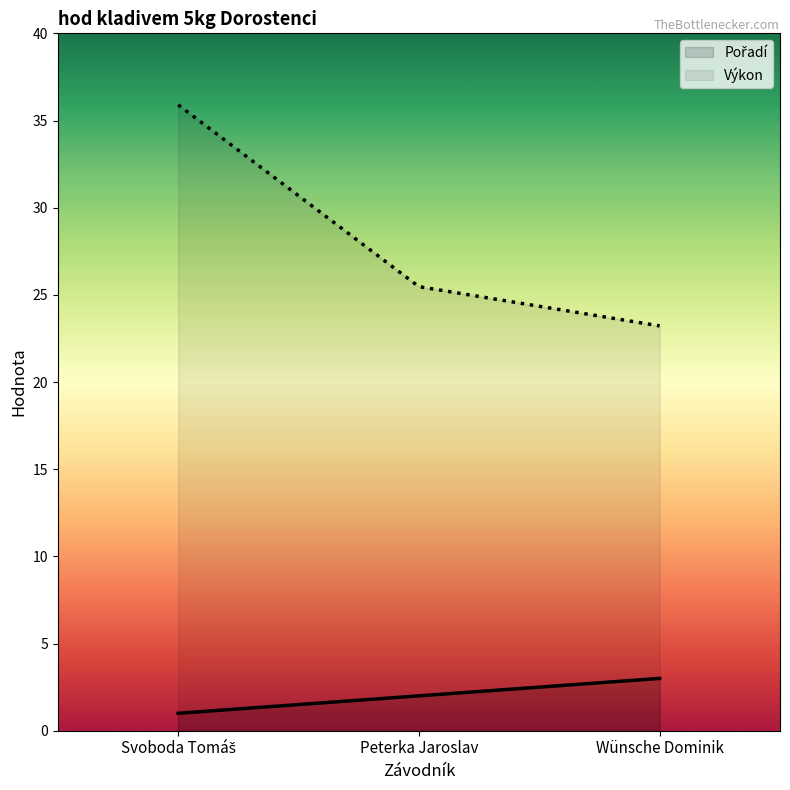

At which category is the sum across all series the highest?

Svoboda Tomáš